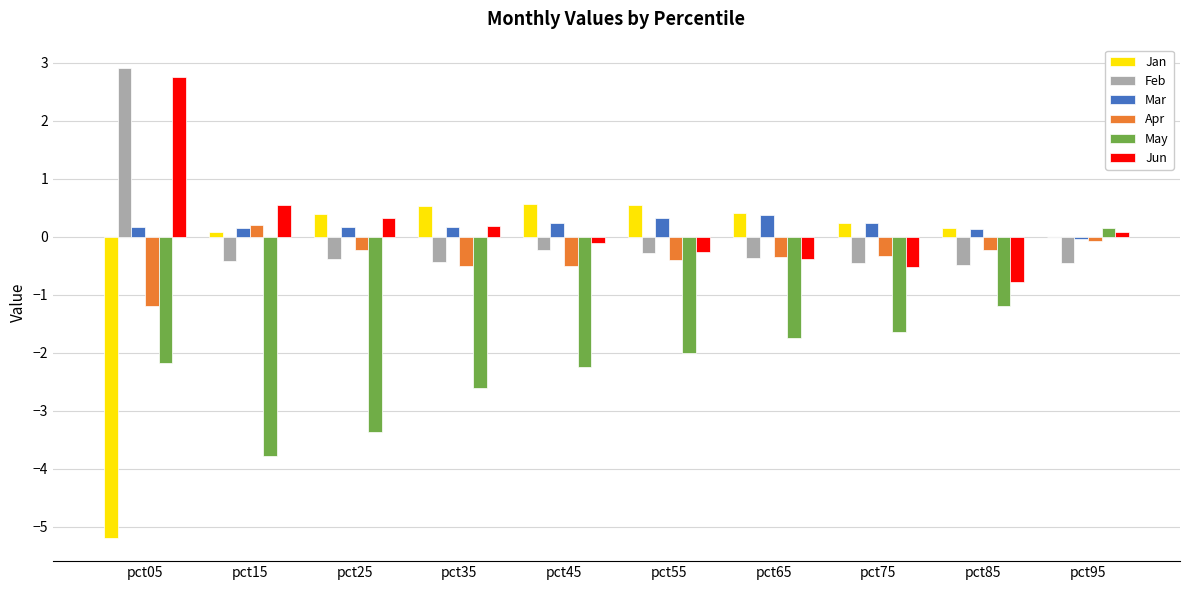

Which series has the largest range (max minus min)?

Jan